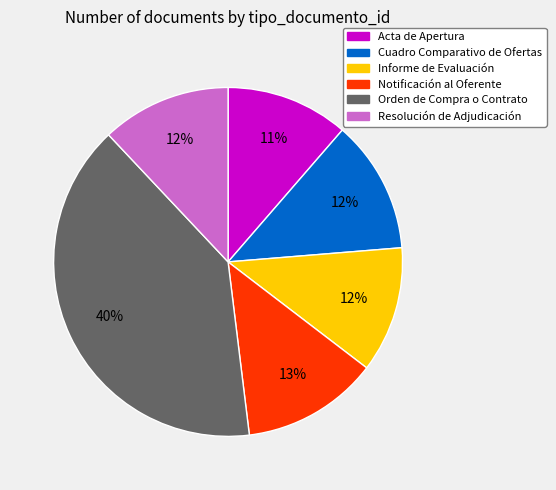

Do Resolución de Adjudicación and Cuadro Comparativo de Ofertas together represent more than half of the pie?

No